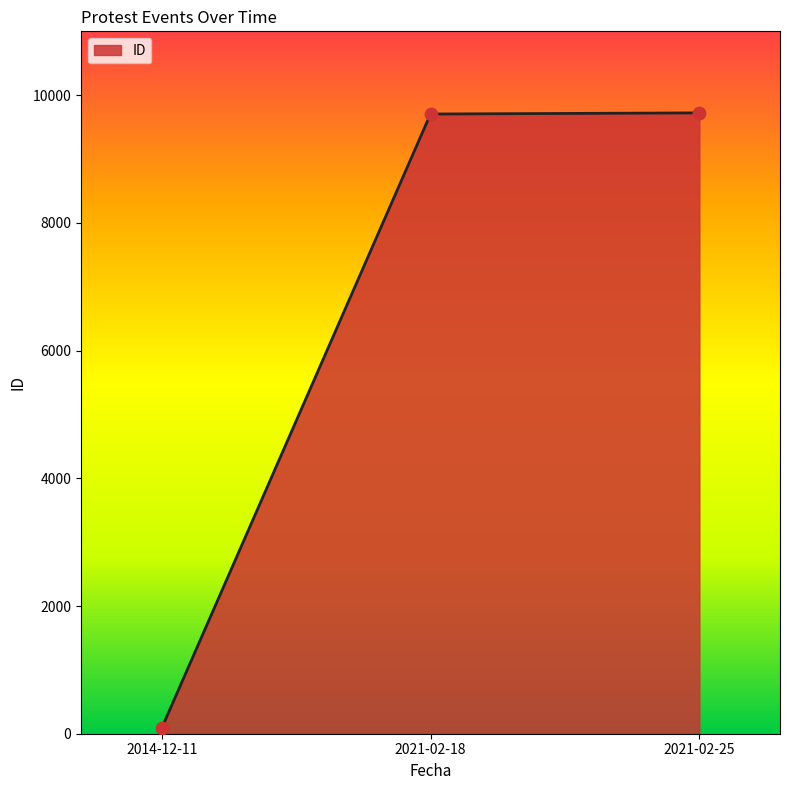

Which has a higher value, 2014-12-11 or 2021-02-25?

2021-02-25